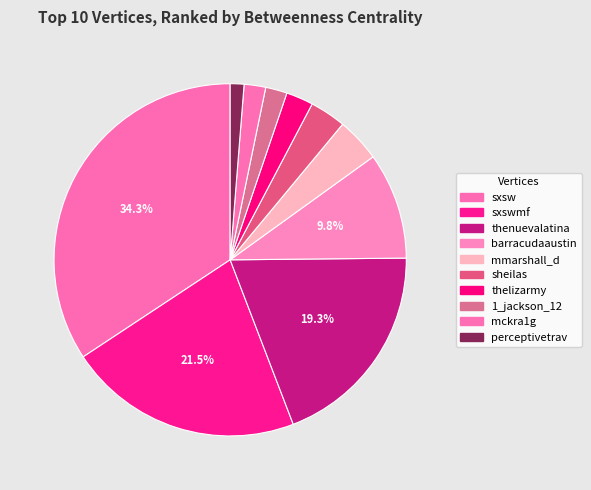

How many segments does this pie chart have?

10